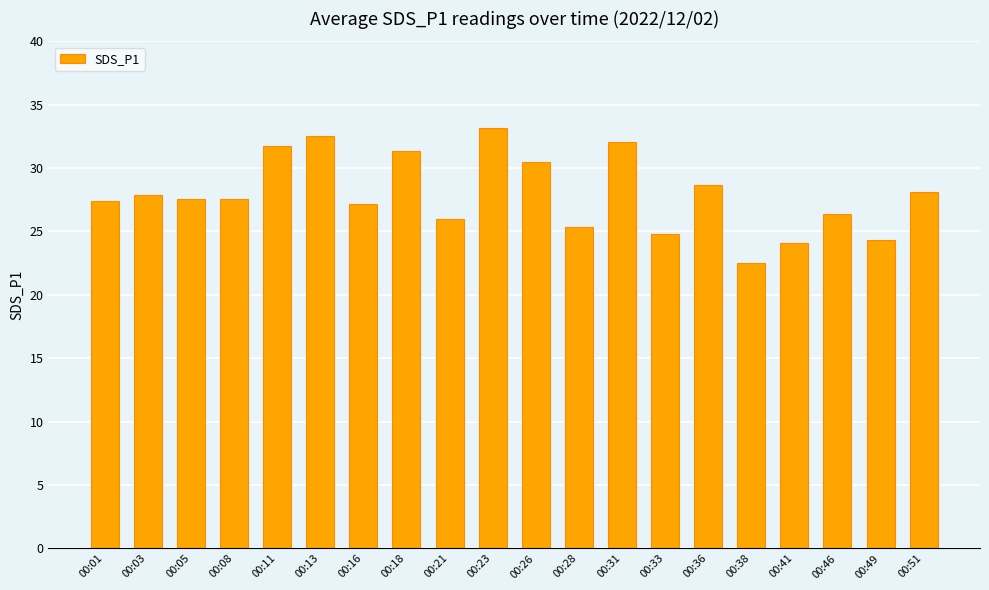

What is the value of the 7th bar from the left?

27.2